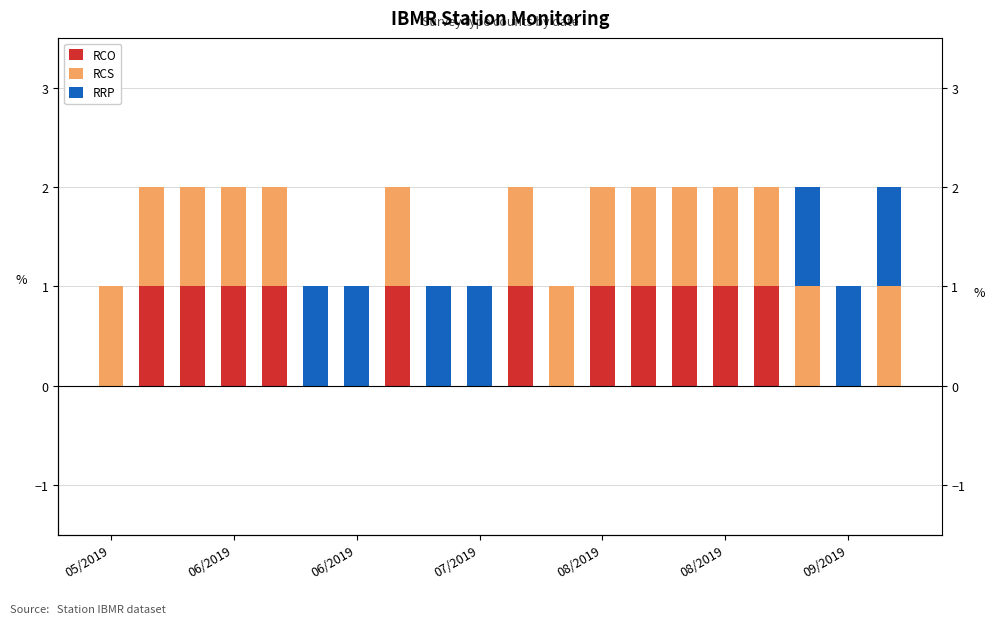

Between 05/2019 and 14, which series saw the biggest shift?

RCO